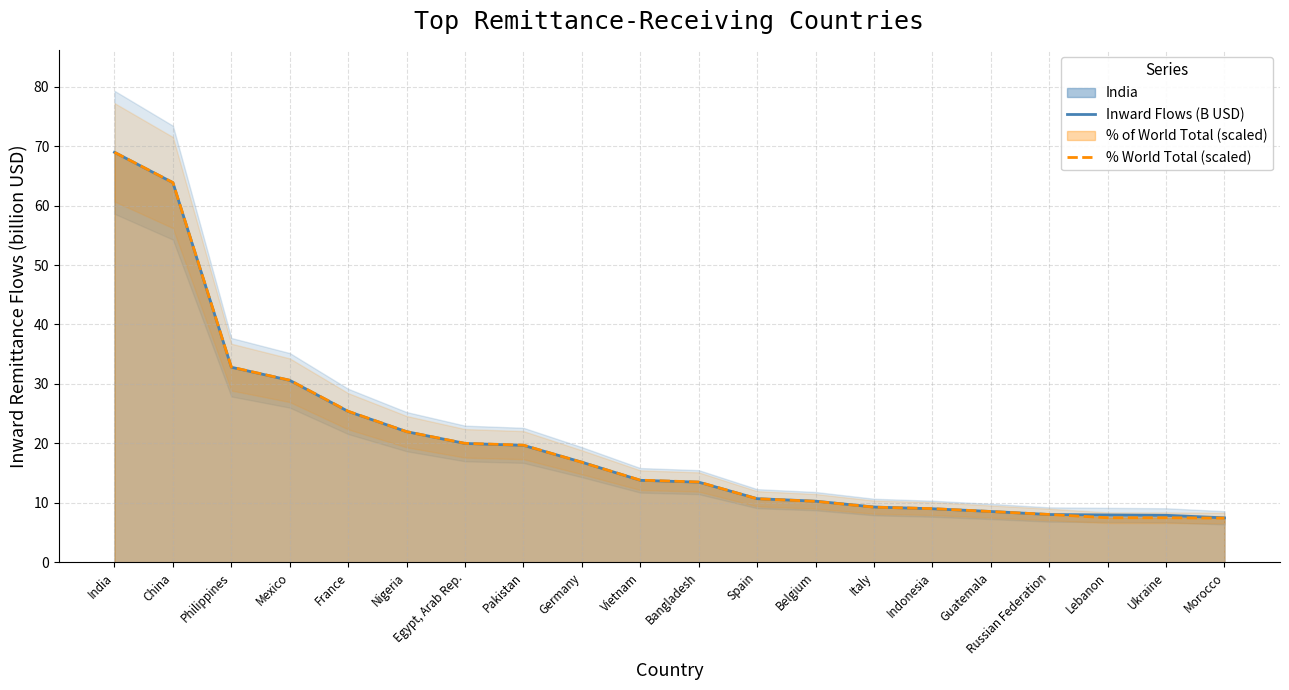

Reading left to right, transcribe all the data shown in this chart.

Inward Flows (B USD): 69.0	63.9	32.8	30.6	25.4	22.0	20.0	19.7	16.8	13.8	13.5	10.7	10.3	9.3	9.0	8.5	8.0	8.0	7.9	7.5
% World Total (scaled): 69.0	63.9	32.8	30.6	25.4	22.0	20.0	19.7	16.8	13.8	13.5	10.7	10.2	9.3	9.0	8.5	8.0	7.5	7.5	7.4